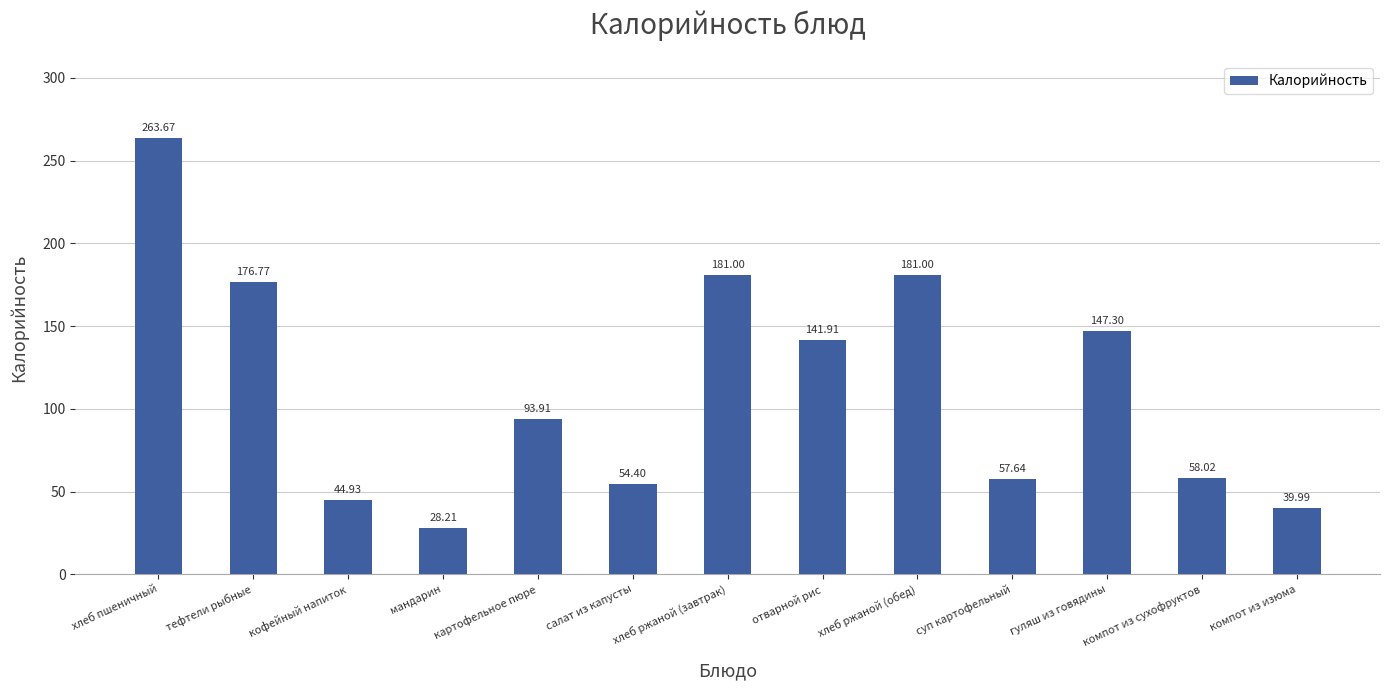

What is the label of the 4th bar from the left?

мандарин